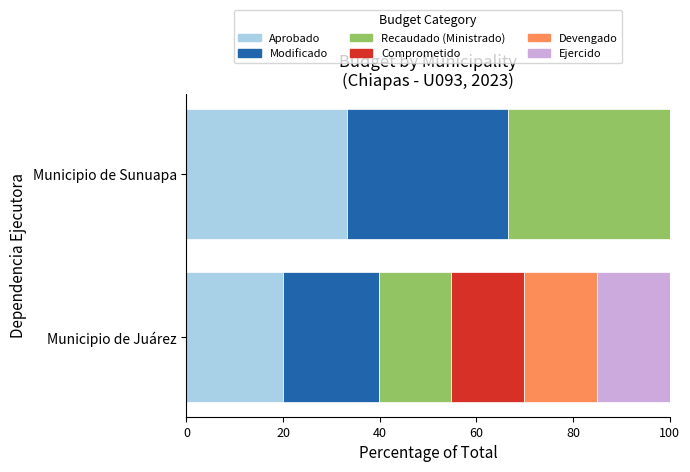

What are all the series names shown in the legend?

Aprobado, Modificado, Recaudado (Ministrado), Comprometido, Devengado, Ejercido